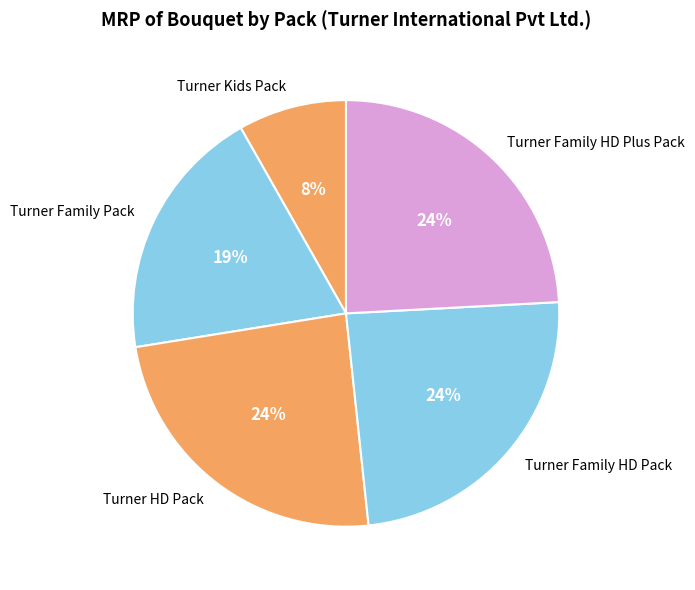

To the nearest percent, what is the average slice percentage?

20%